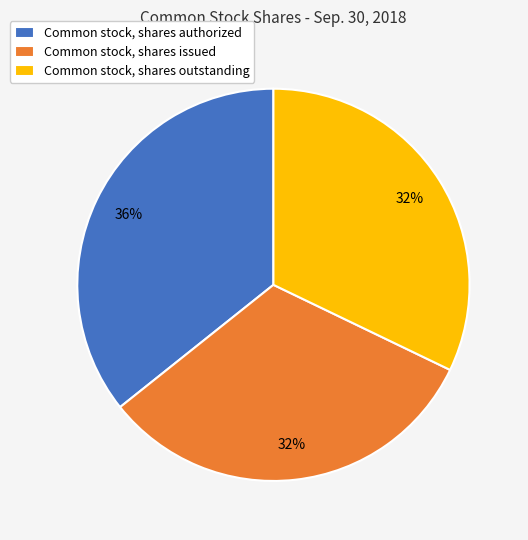

The Common stock, shares outstanding slice represents 23% of the pie. True or false?

False